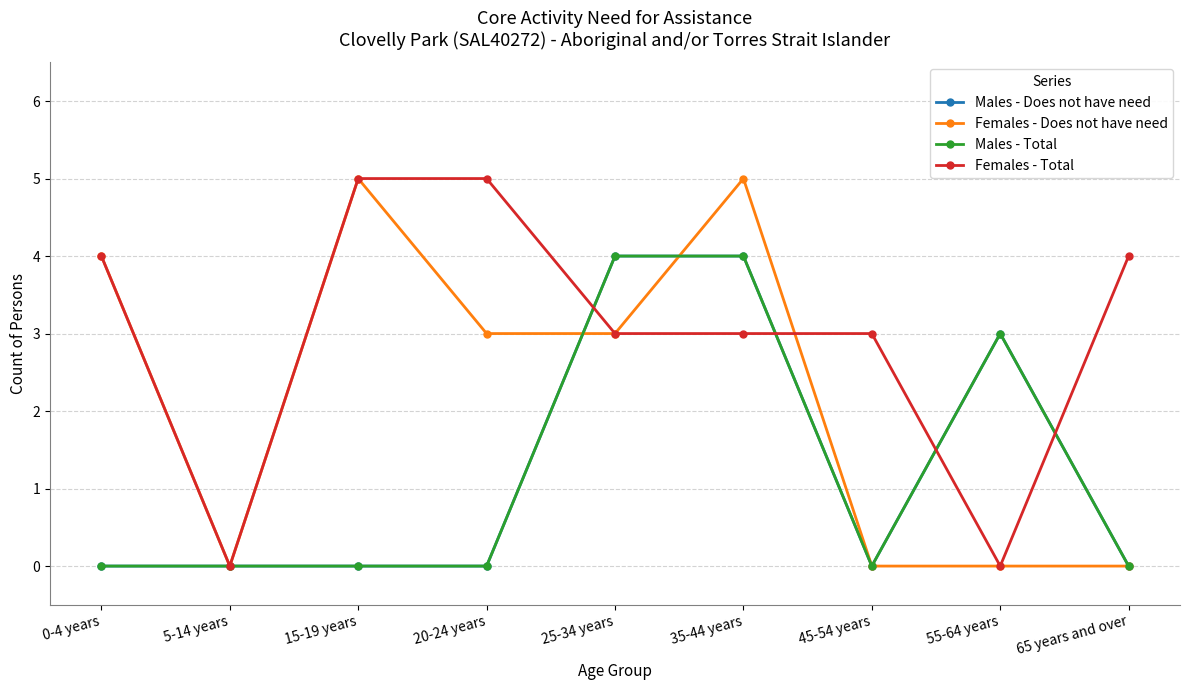

Is this an area chart (filled region under the line)?

No